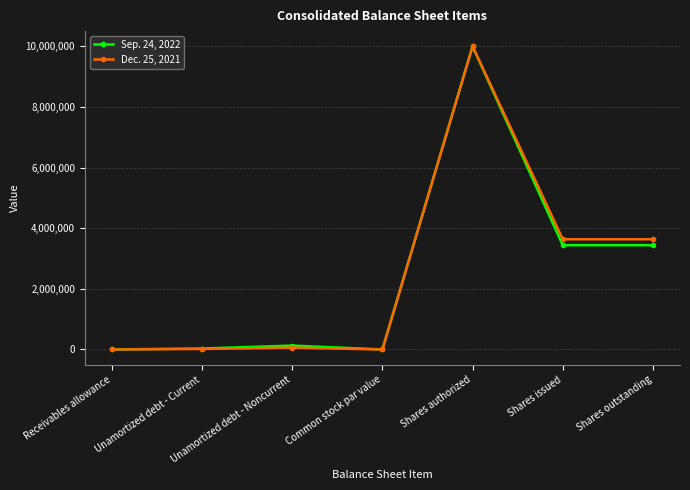

At which label does Sep. 24, 2022 reach its peak?

Shares authorized